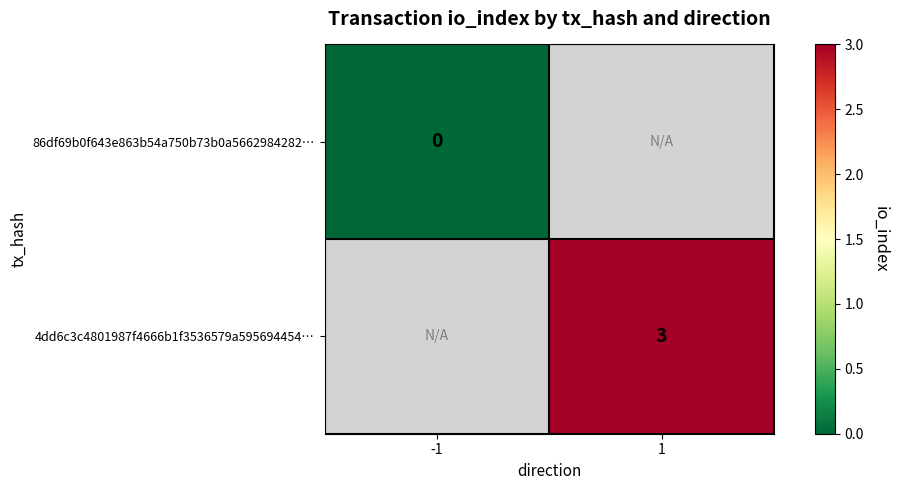

What is the greatest value displayed?

3.0